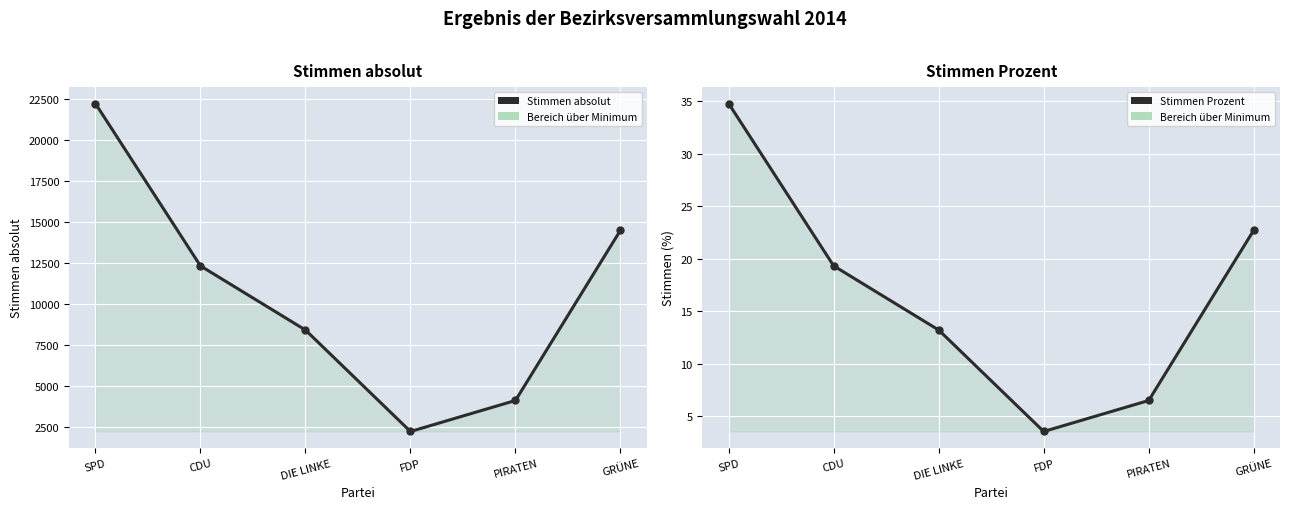

What is the difference between the second highest and minimum values in the Stimmen Prozent series?

19.2